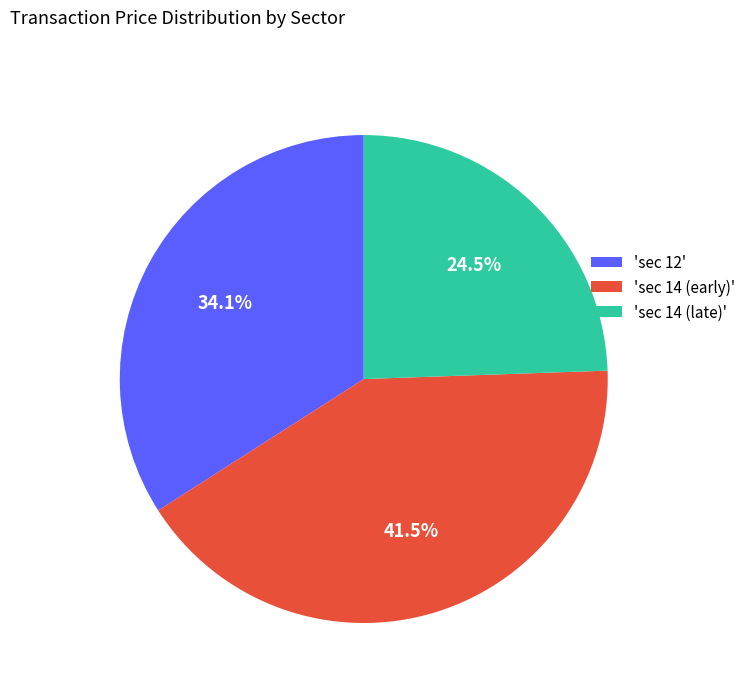

Which has a higher value, 'sec 14 (early)' or 'sec 14 (late)'?

'sec 14 (early)'